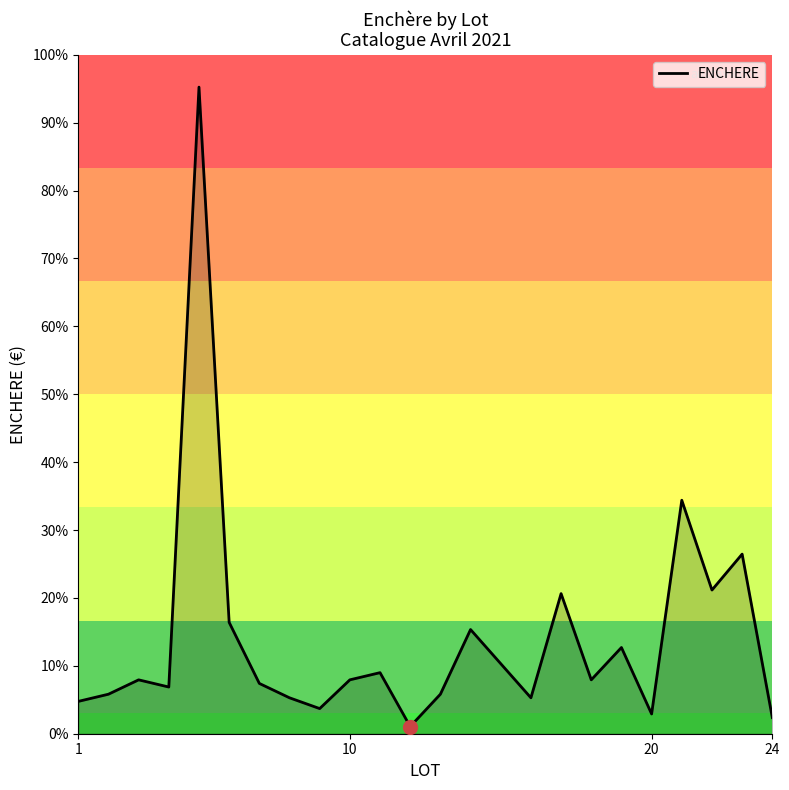

Is this an area chart (filled region under the line)?

Yes